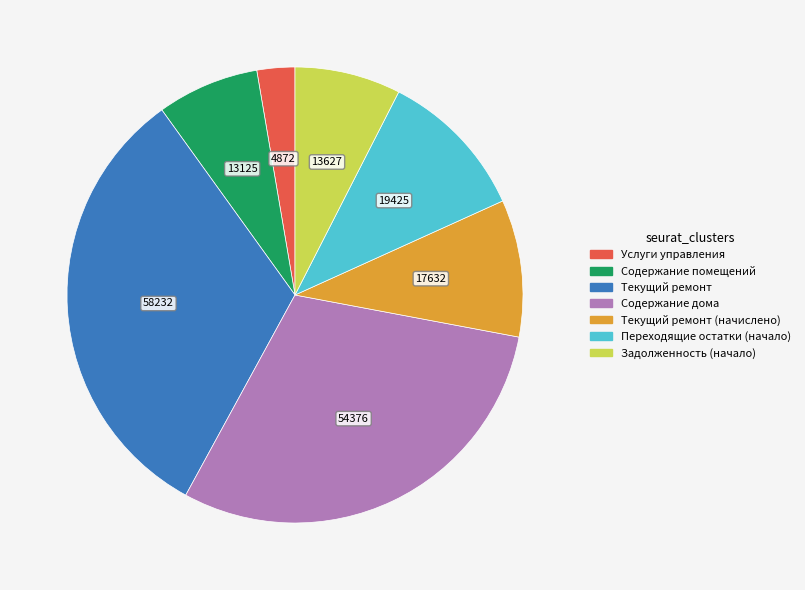

Which category has the biggest portion of the pie?

Текущий ремонт